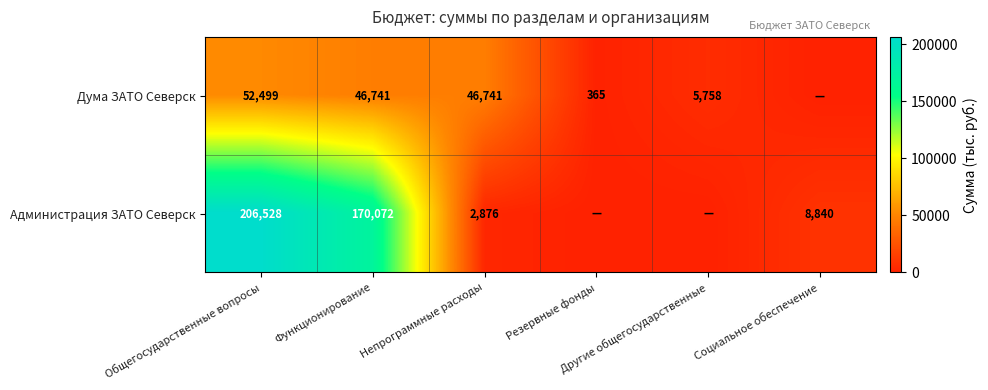

How many categories are shown in the chart?

6